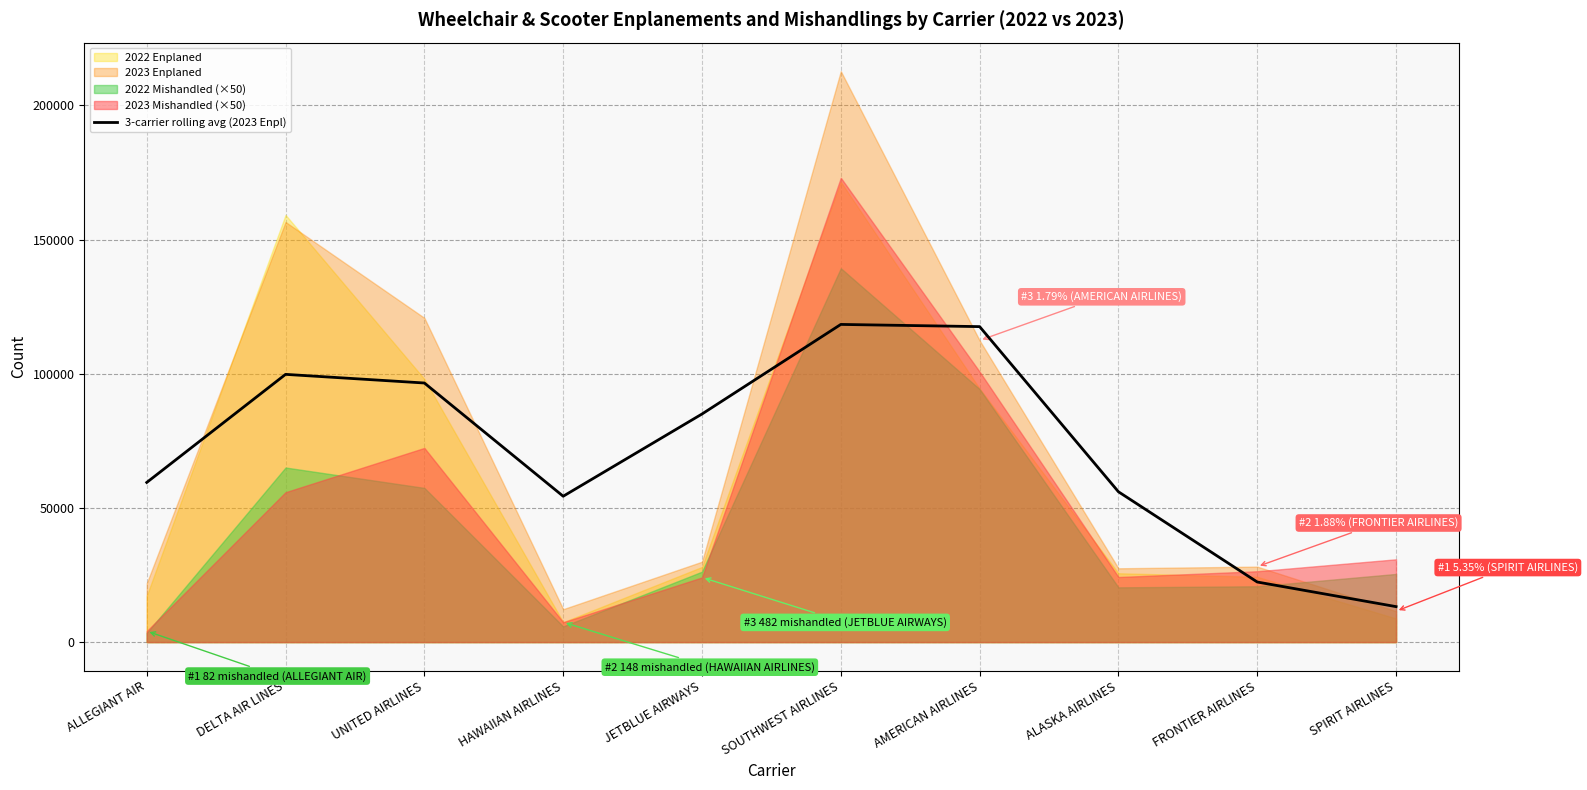

At which category does the data reach its first local valley?

HAWAIIAN AIRLINES